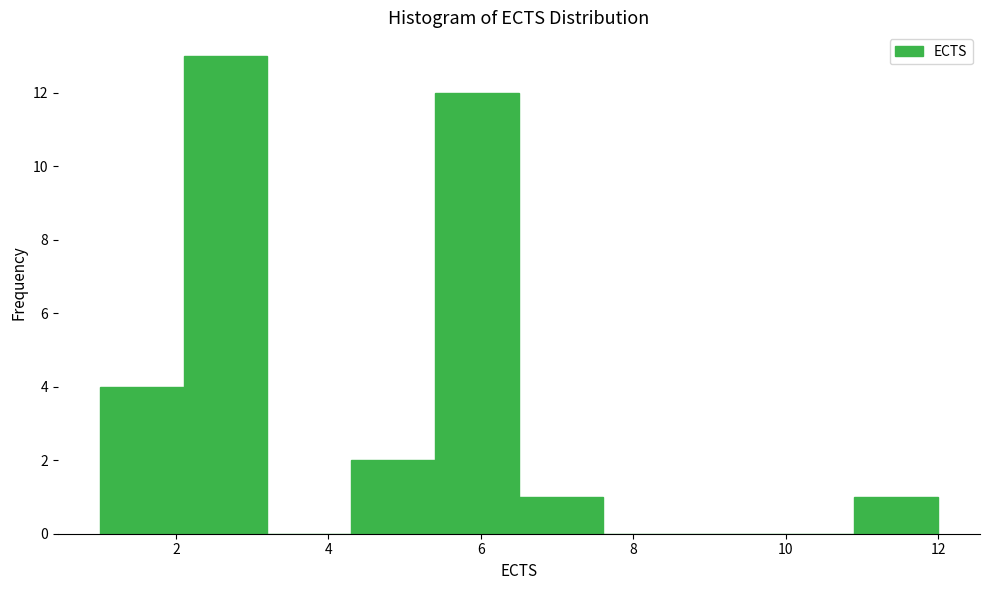

Reading left to right, transcribe this chart: for each bar, give the range it covers on the x-axis and its height. Neither the bar edges nor the heights are printed on the chart, so give them approximately, as read against the axes.

1.0 to 2.1: 4
2.1 to 3.2: 13
3.2 to 4.3: 0
4.3 to 5.4: 2
5.4 to 6.5: 12
6.5 to 7.6: 1
7.6 to 8.7: 0
8.7 to 9.8: 0
9.8 to 10.9: 0
10.9 to 12.0: 1